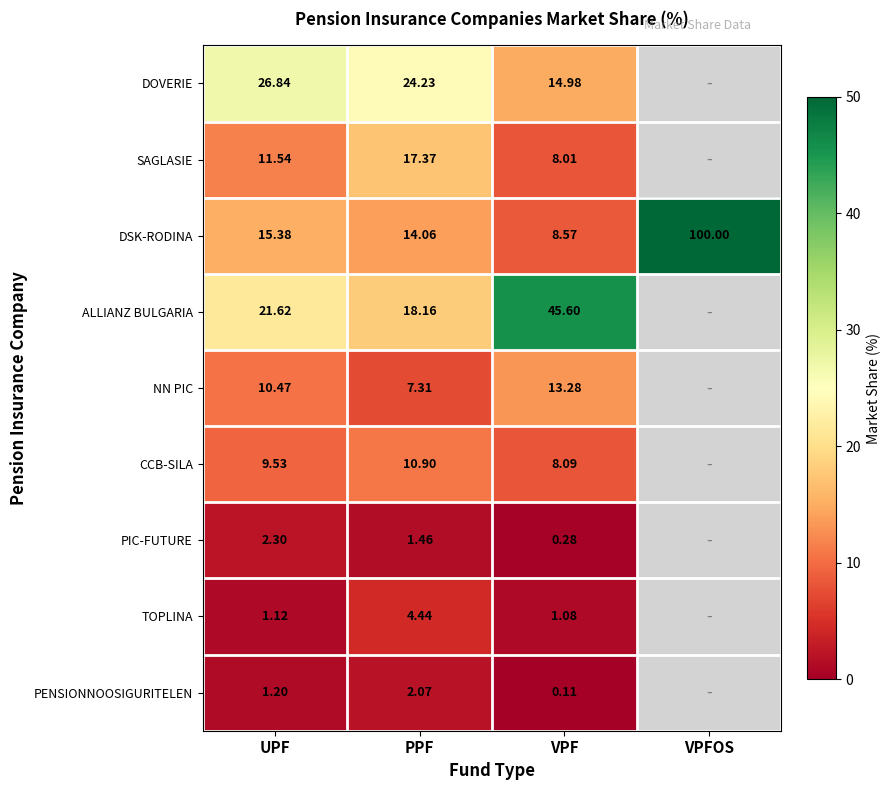

Which series changed the most between PPF and VPF?

ALLIANZ BULGARIA